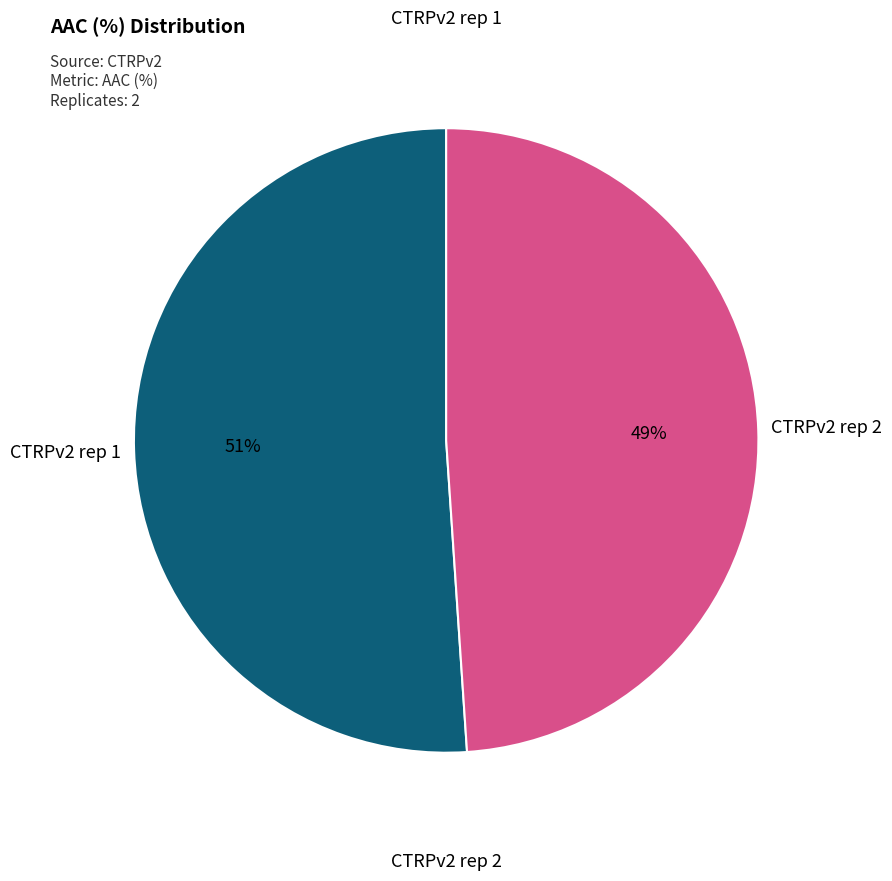

Is there any slice that represents more than half of the pie?

Yes